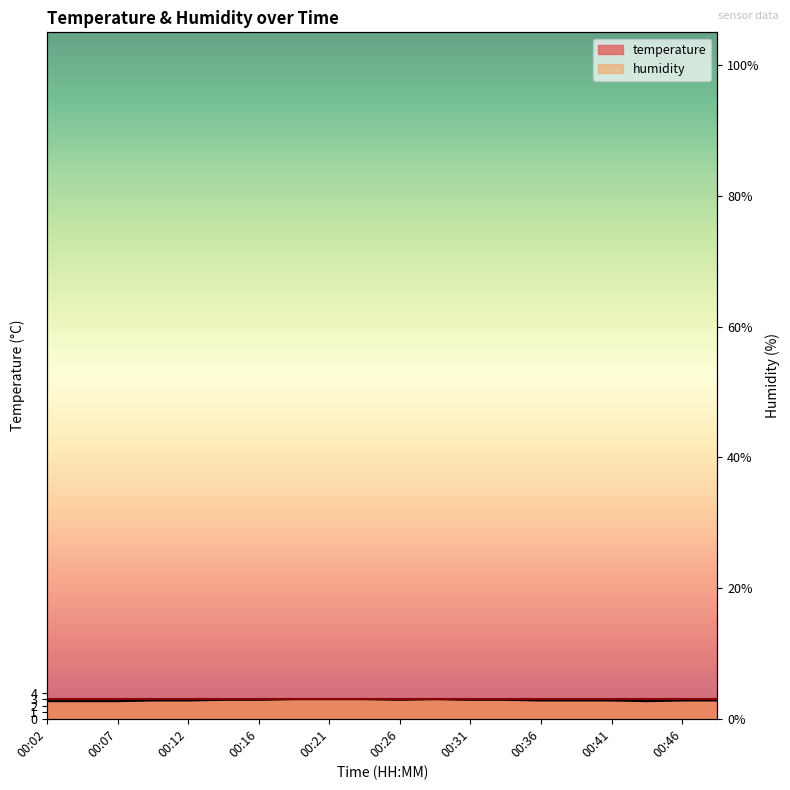

At which category does the data reach its first local valley?

00:26